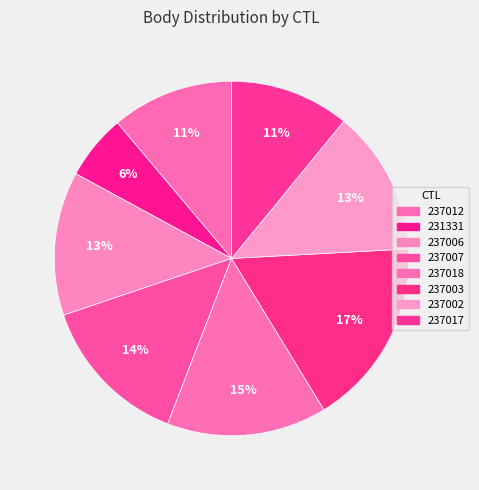

To the nearest percent, what is the average slice percentage?

12%